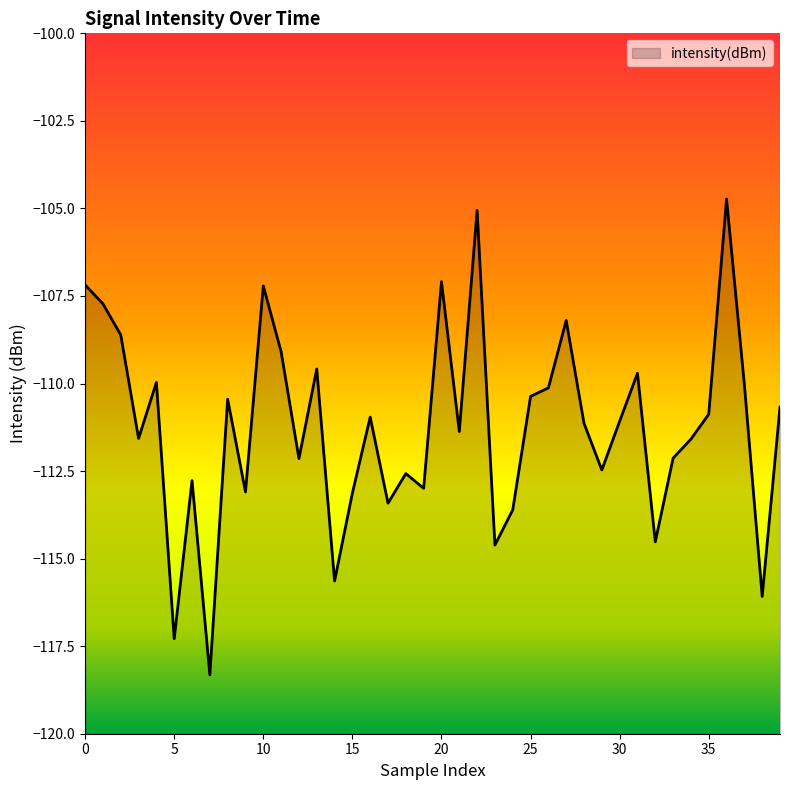

List the labels in order of value, largest first.

36, 22, 20, 0, 10, 1, 27, 2, 11, 13, 31, 4, 37, 26, 25, 8, 39, 35, 16, 30, 28, 21, 3, 34, 33, 12, 29, 18, 6, 19, 9, 15, 17, 24, 32, 23, 14, 38, 5, 7